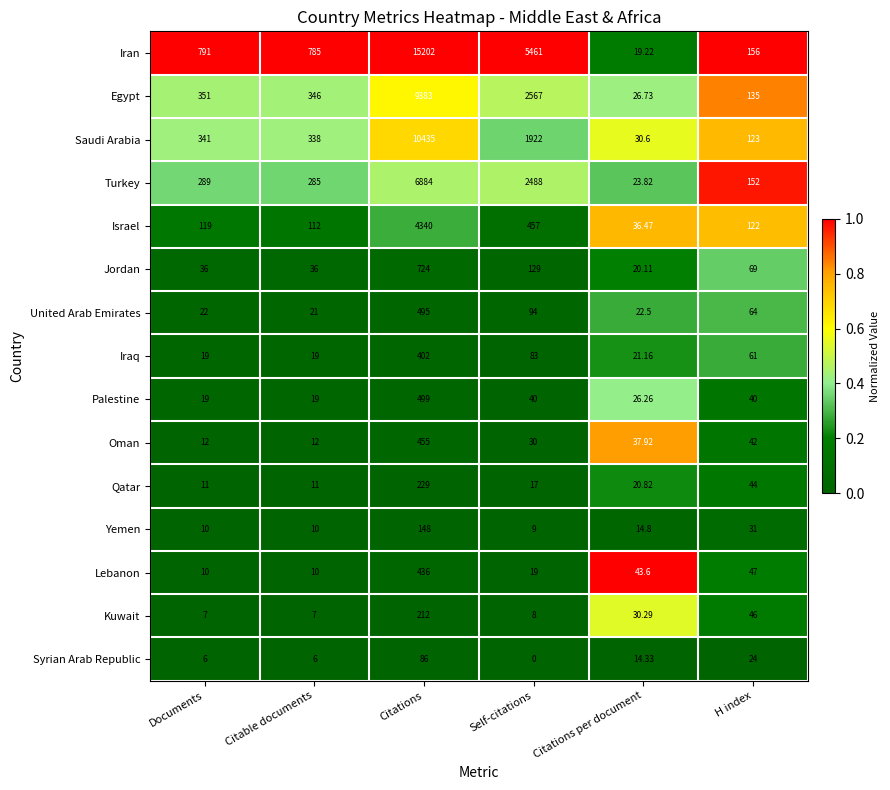

Where is Qatar nearest to the value 120?

H index